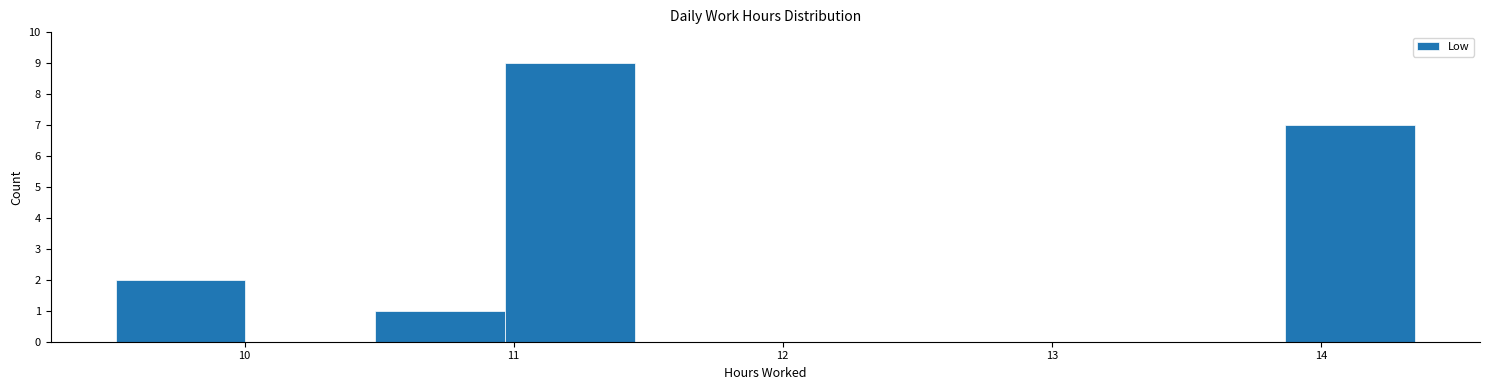

Reading left to right, transcribe this chart: for each bar, give the range it covers on the x-axis and its height. Neither the bar edges nor the heights are printed on the chart, so give them approximately, as read against the axes.

9.5 to 10.0: 2
10.0 to 10.5: 0
10.5 to 11.0: 1
11.0 to 11.5: 9
11.5 to 11.9: 0
11.9 to 12.4: 0
12.4 to 12.9: 0
12.9 to 13.4: 0
13.4 to 13.9: 0
13.9 to 14.4: 7